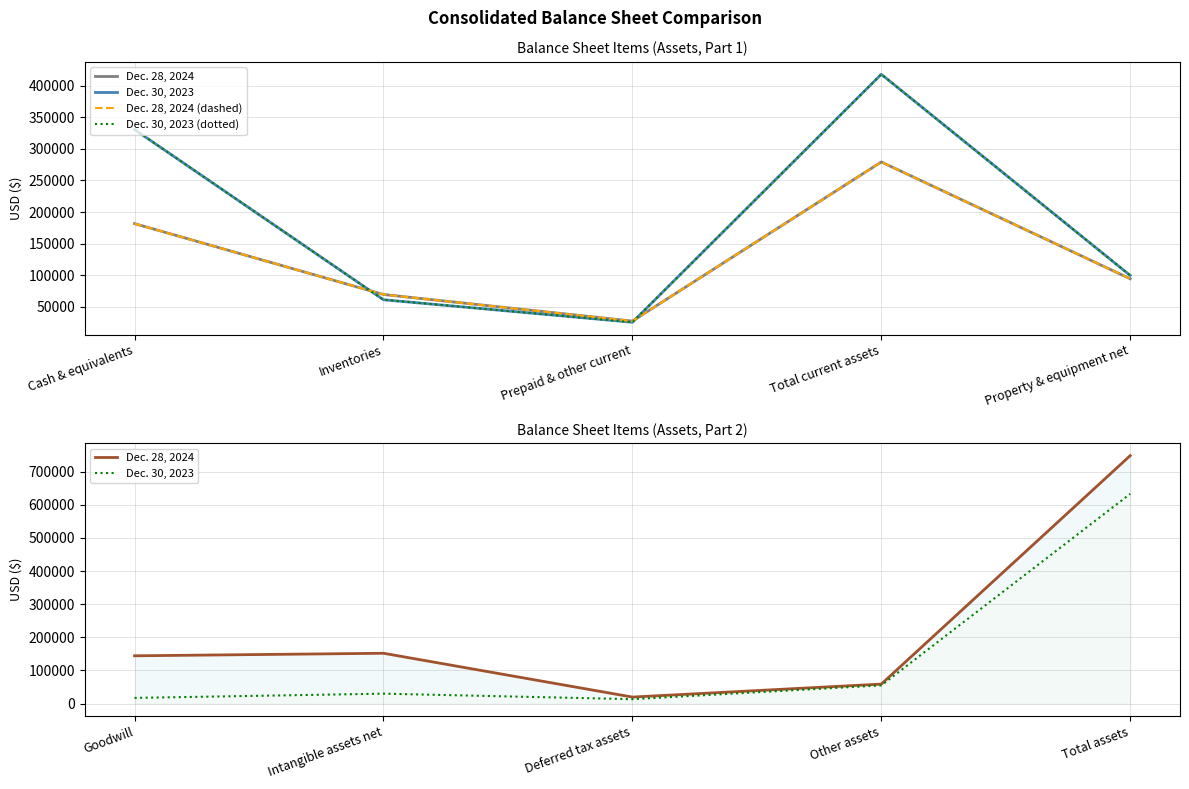

What is the label of the 1st point from the left?

Cash & equivalents